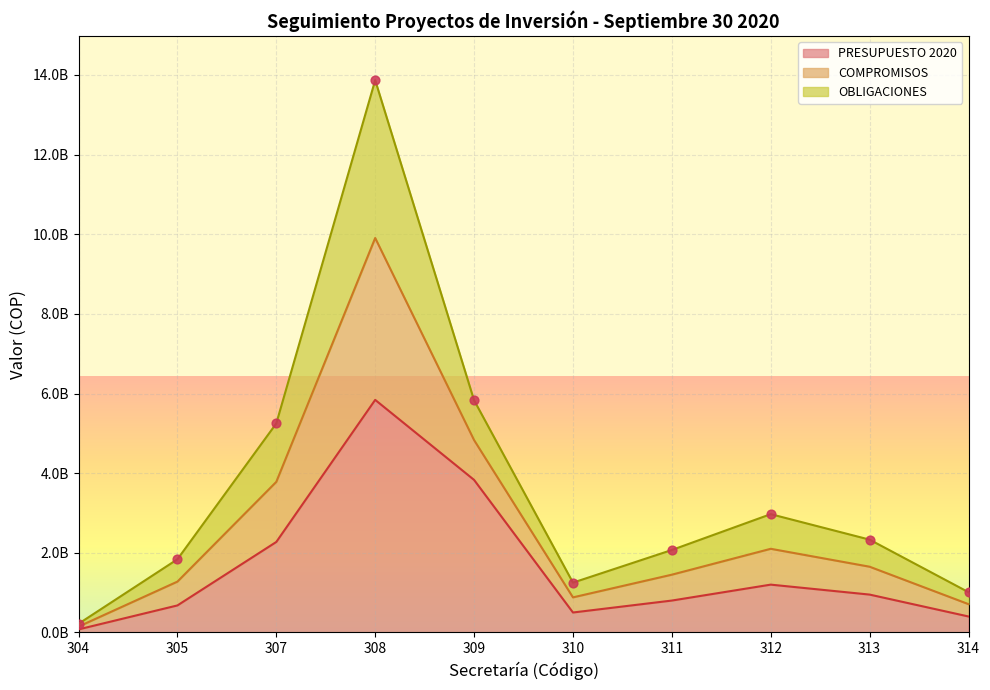

Is the value of COMPROMISOS at 311 greater than the value of OBLIGACIONES at 314?

Yes